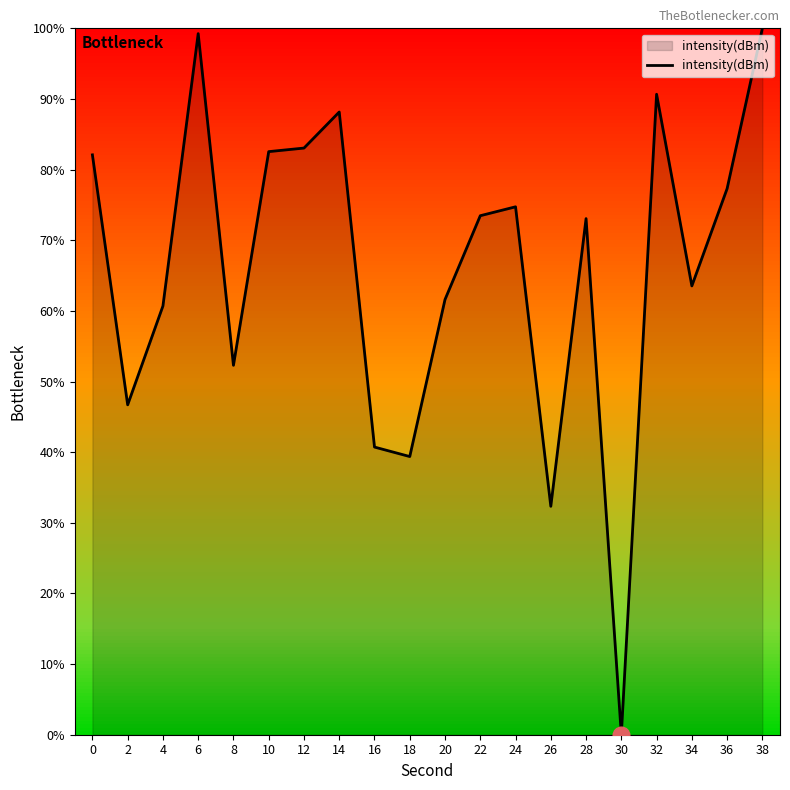

Which has a higher value, 38 or 24?

38